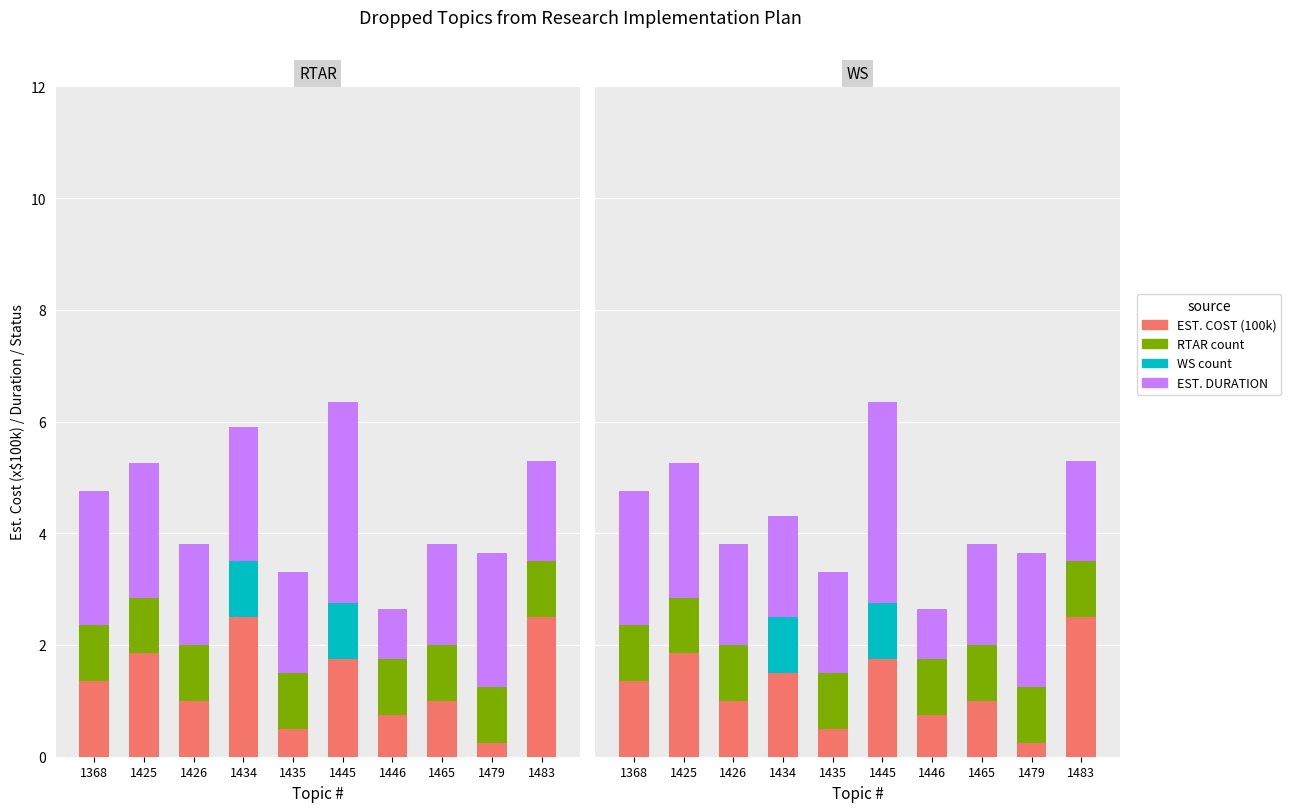

What is the sum of all WS count values?

2.0